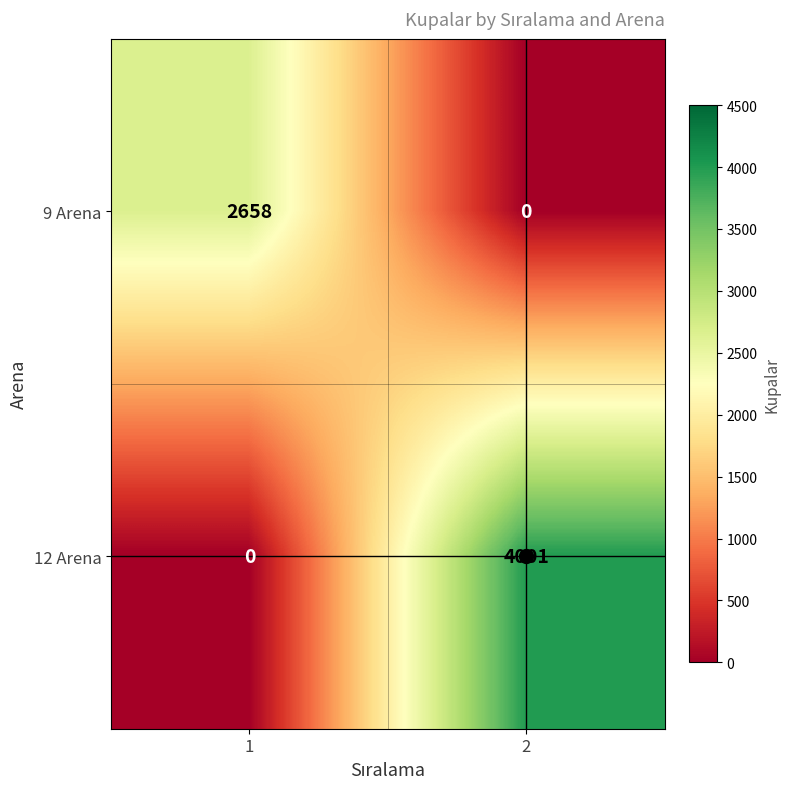

At how many categories does at least one series exceed 2911?

1